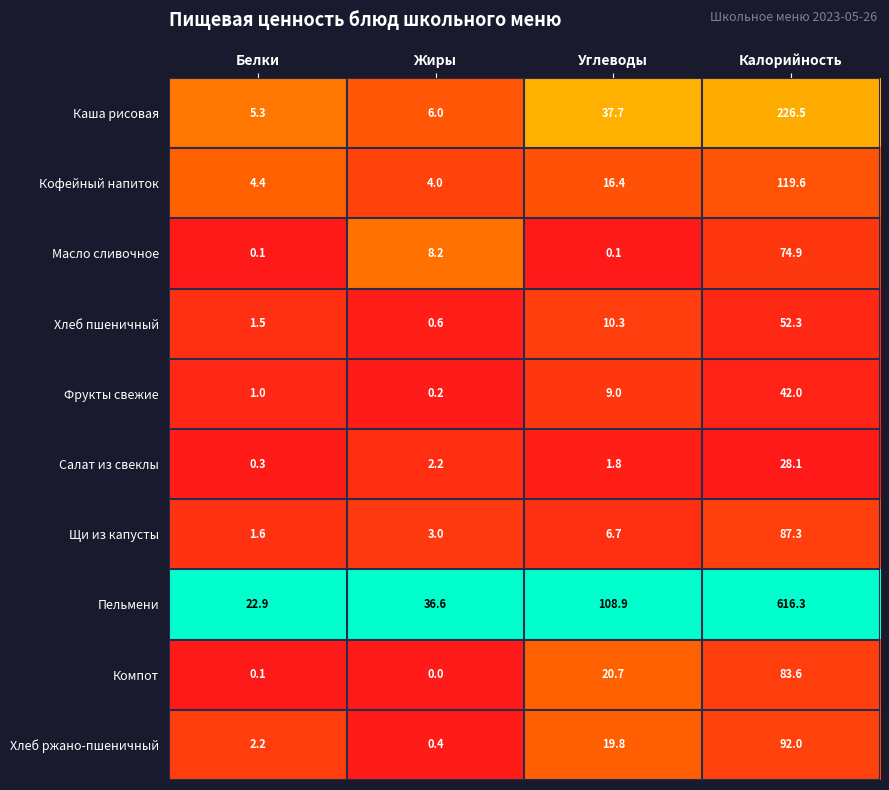

At which category is the sum across all series the highest?

Калорийность